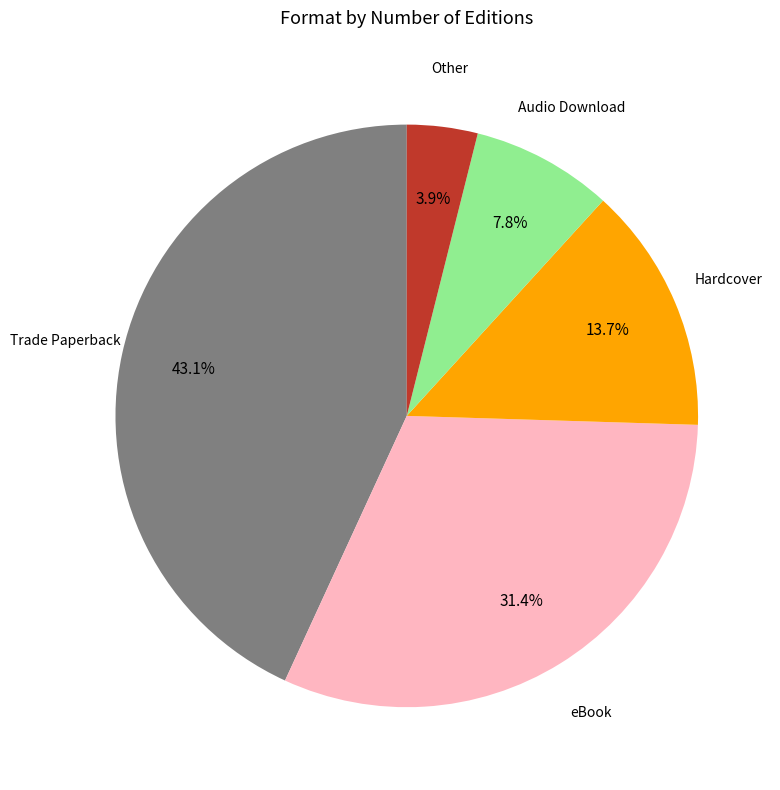

To the nearest percent, what portion does Hardcover represent?

14%